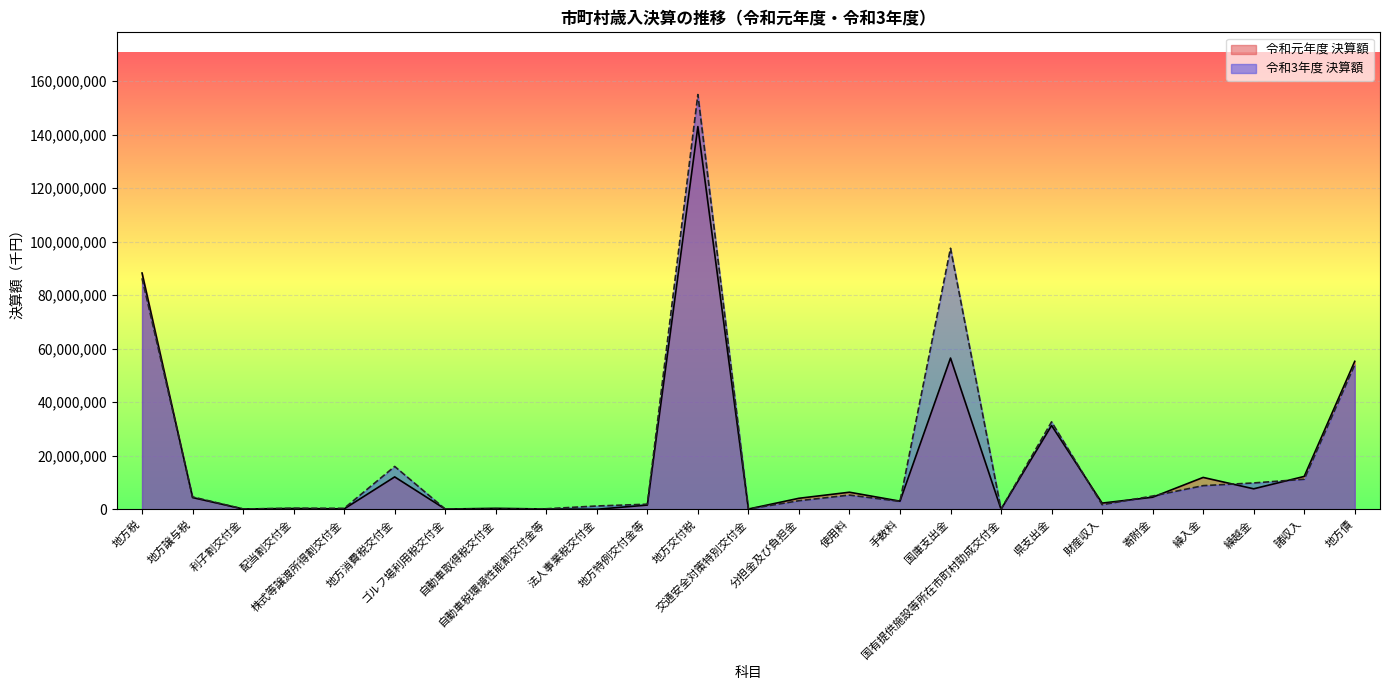

Is it true that 令和3年度 決算額 equals 4856 at 国有提供施設等所在市町村助成交付金?

False